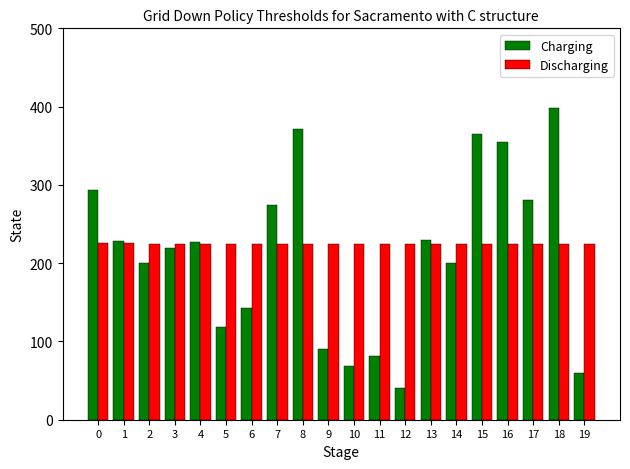

Between 13 and 15, which series saw the biggest shift?

Charging